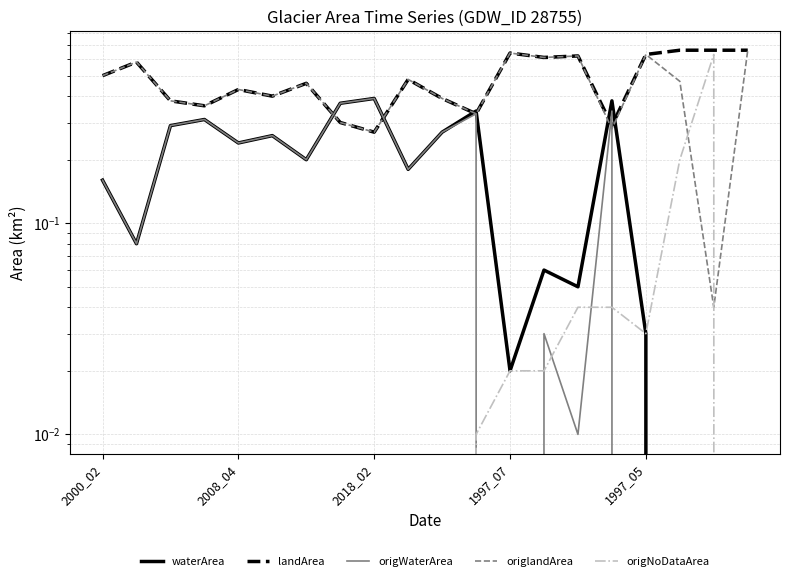

How many lines are shown in the chart?

5